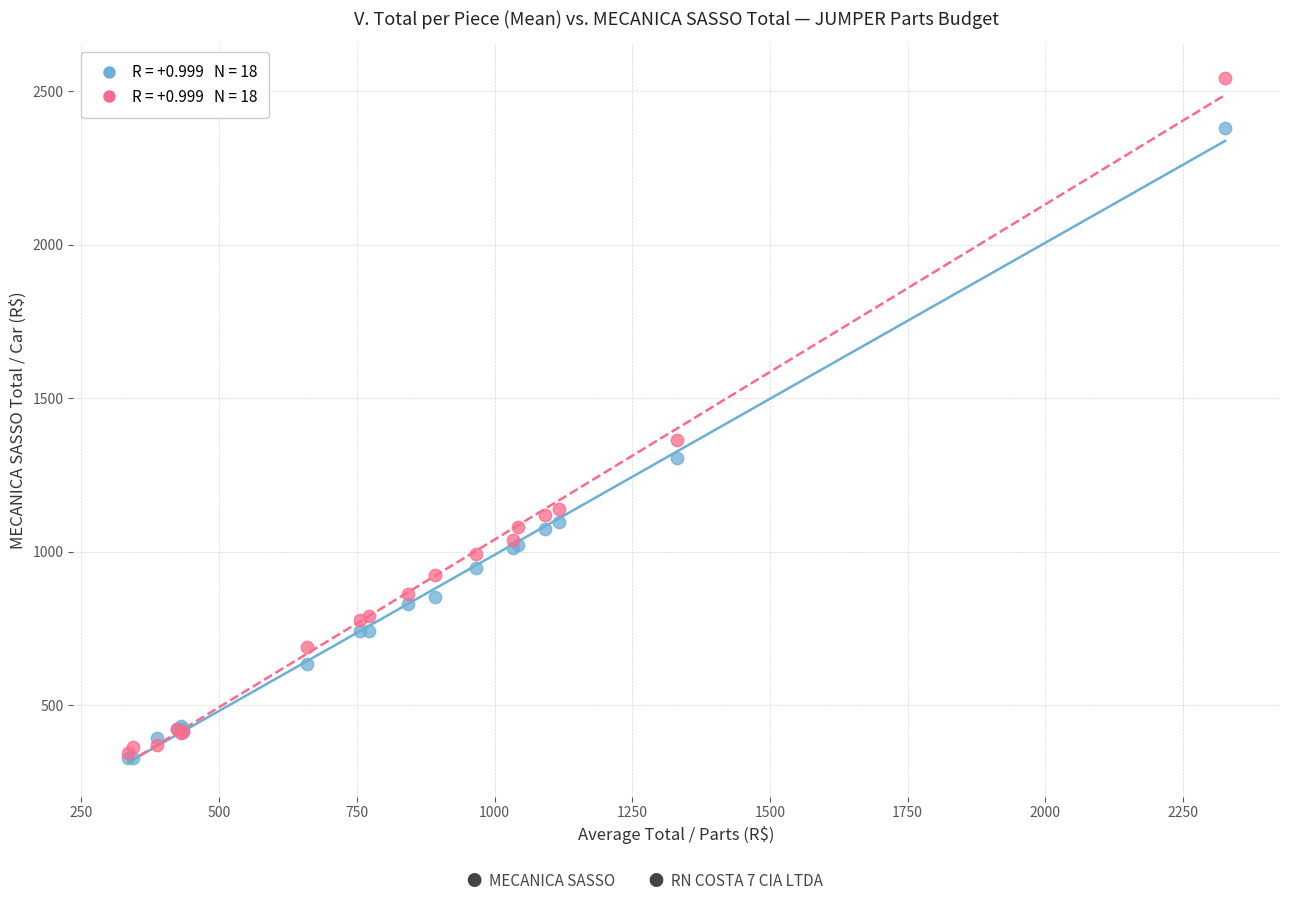

Across all series, what Y value is closest to 1434?

1362.5